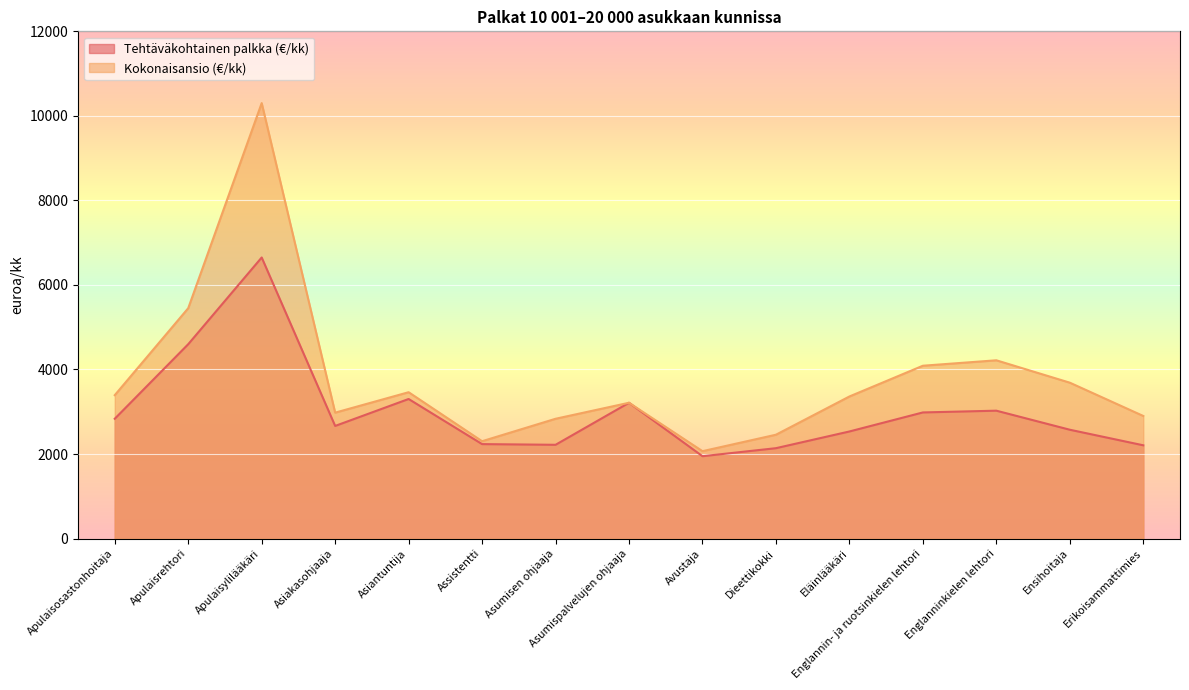

At which label does Kokonaisansio (€/kk) reach its peak?

Apulaisylilääkäri